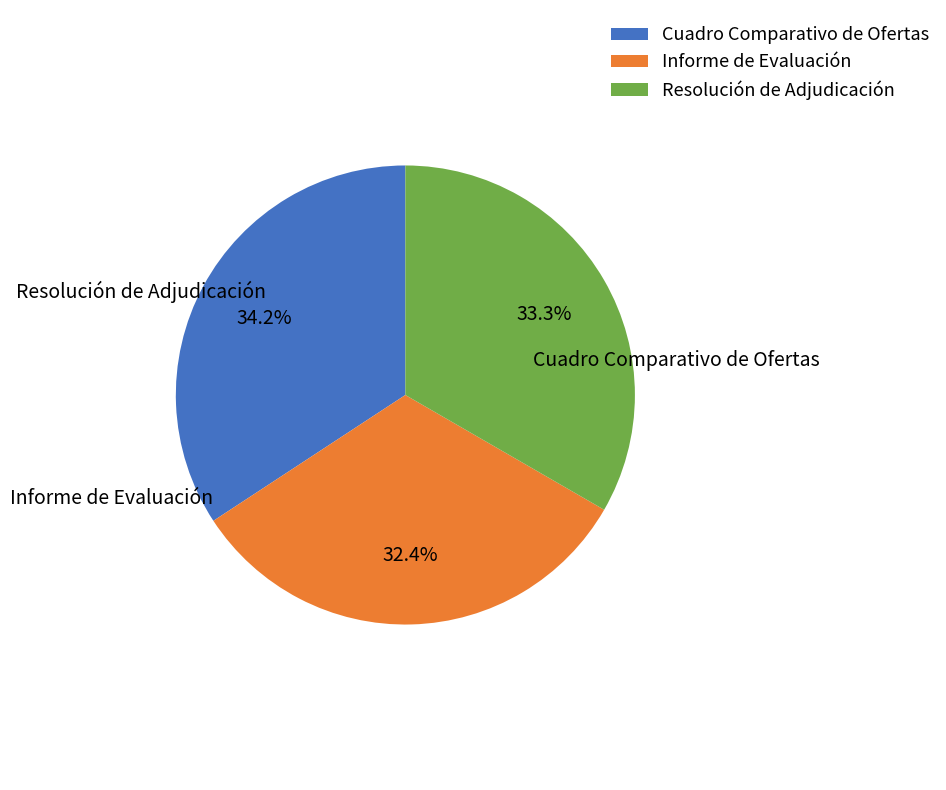

To the nearest percent, what is the difference between the largest and smallest slice percentages?

2%